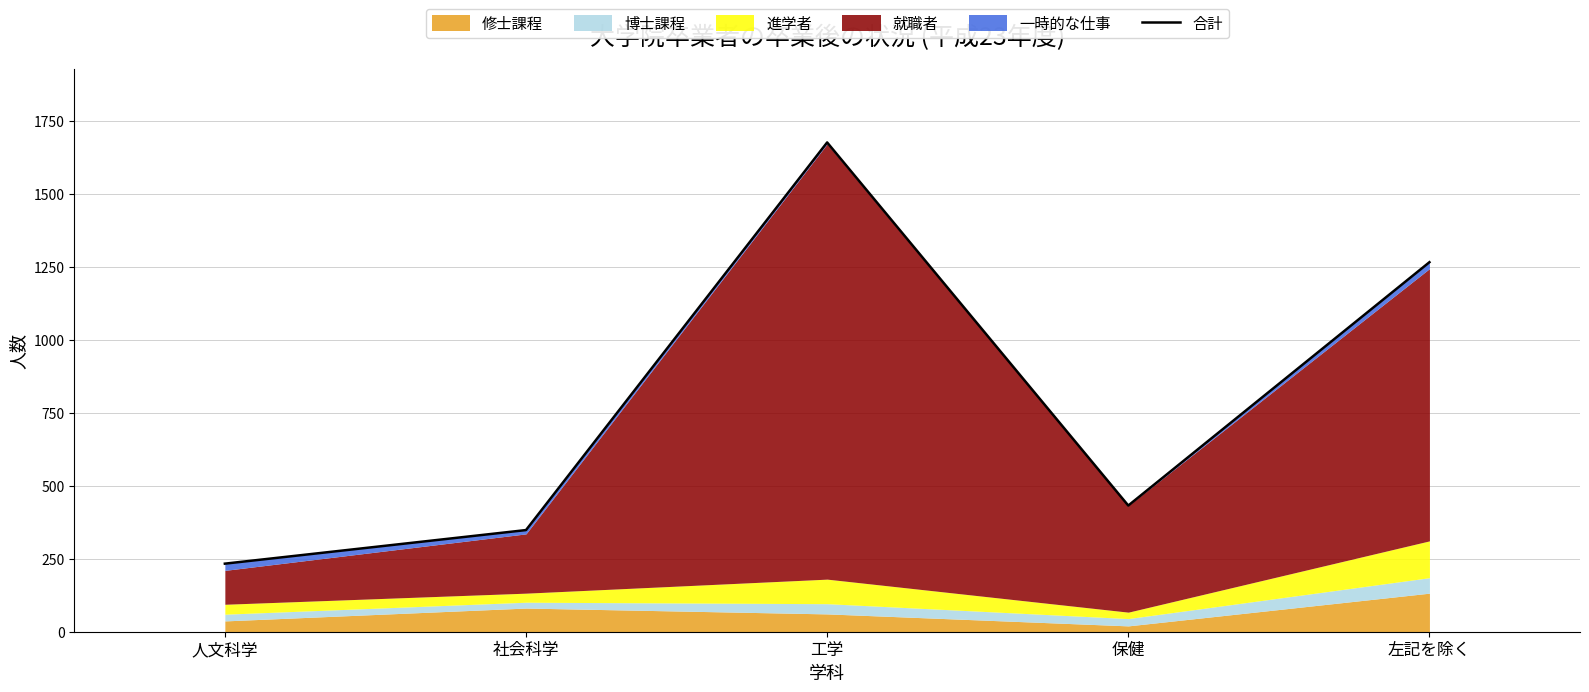

True or false: the data shows 1265 at 左記を除く.

True